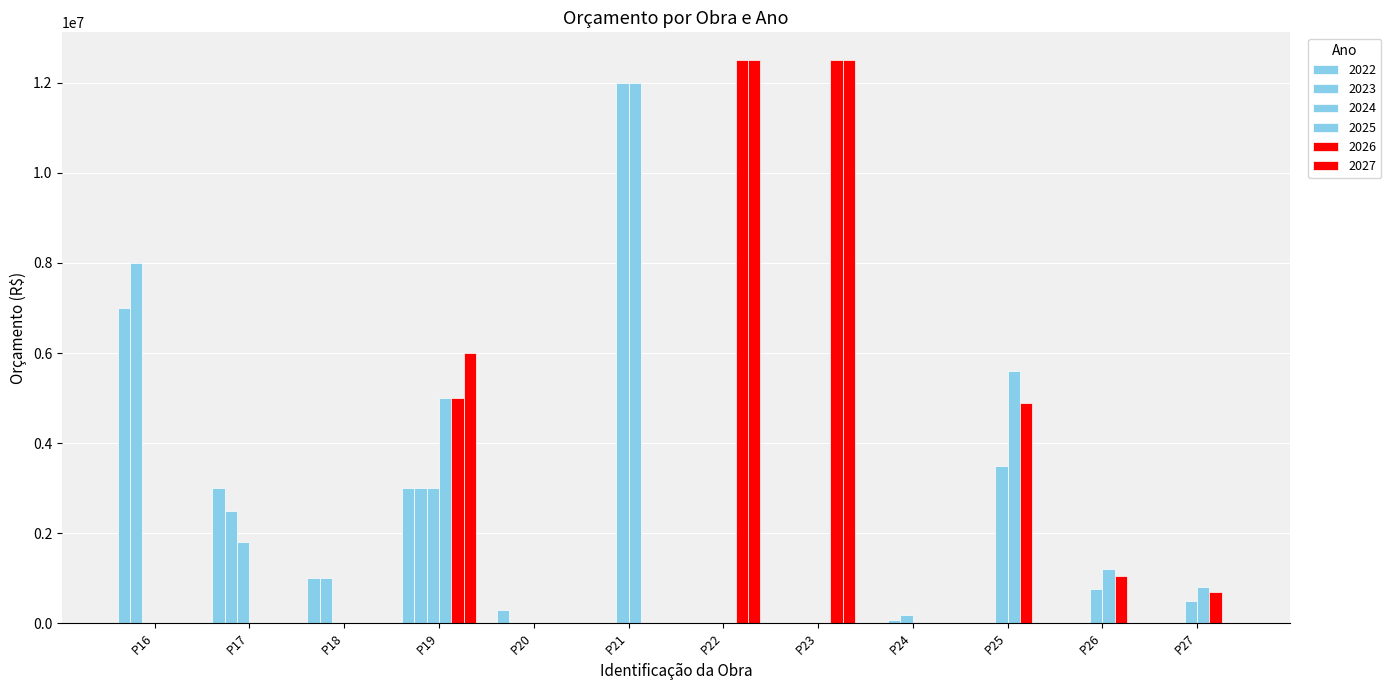

How many data points does each series have?

12